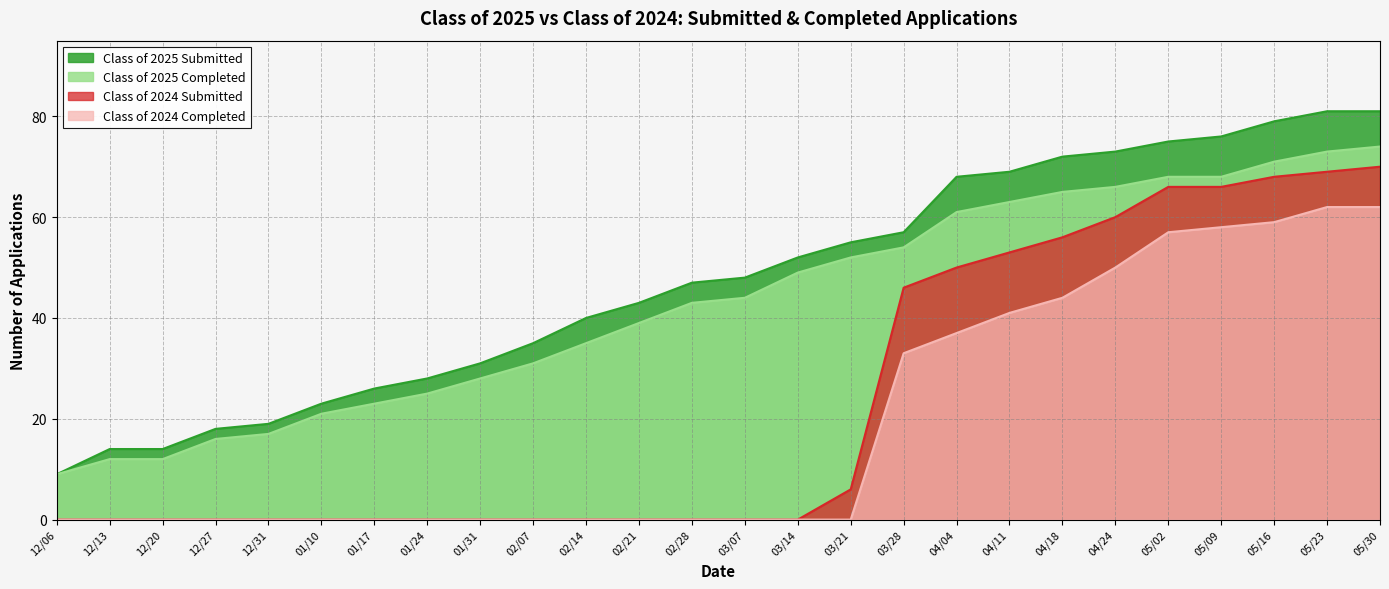

What is the difference between the highest and lowest values at 02/14?

40